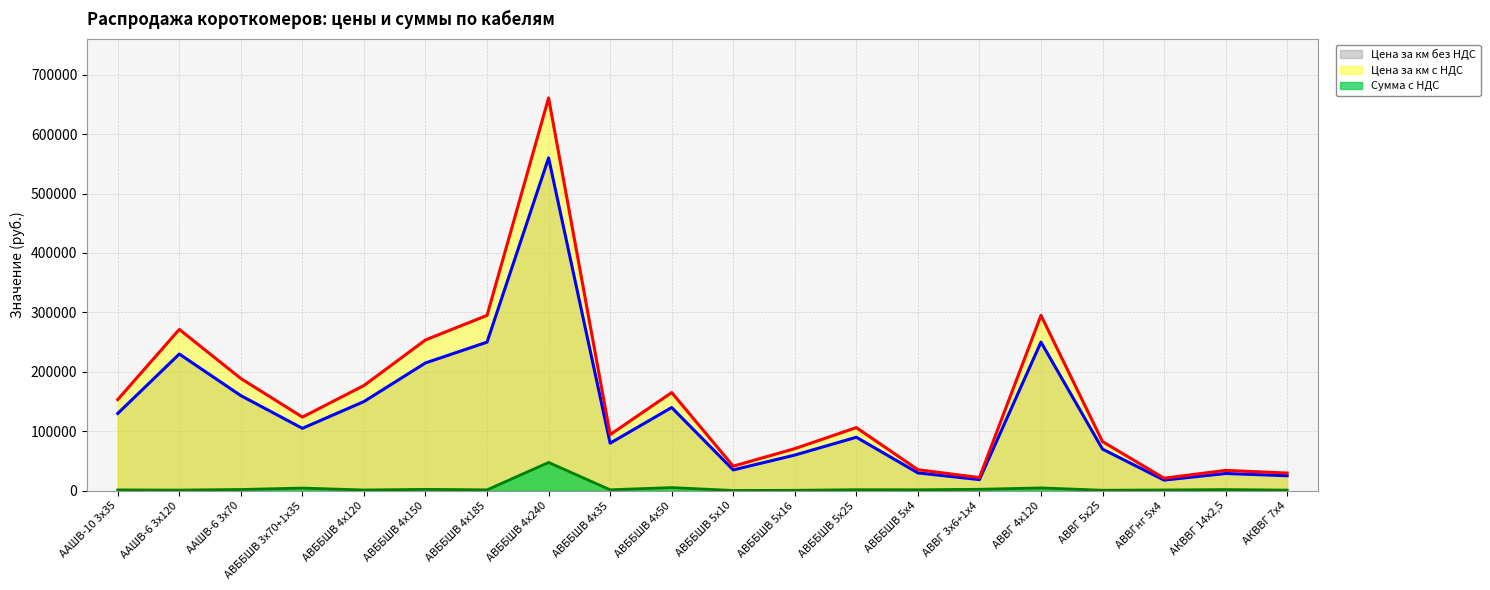

How many lines are shown in the chart?

3